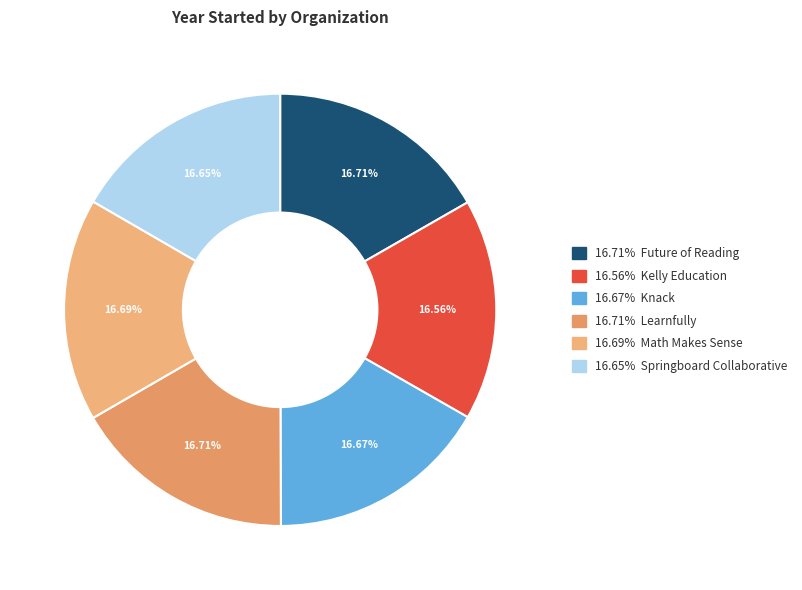

Which category has the biggest portion of the pie?

Future of Reading